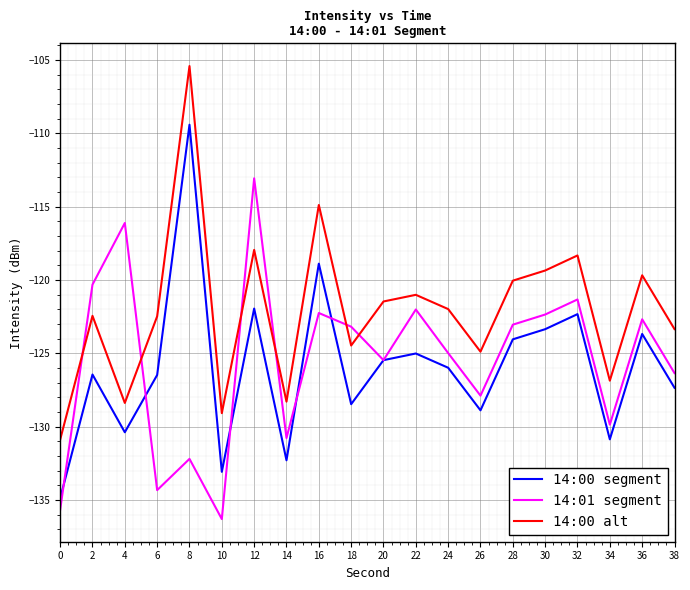

Which label corresponds to the smallest value in the chart?

10